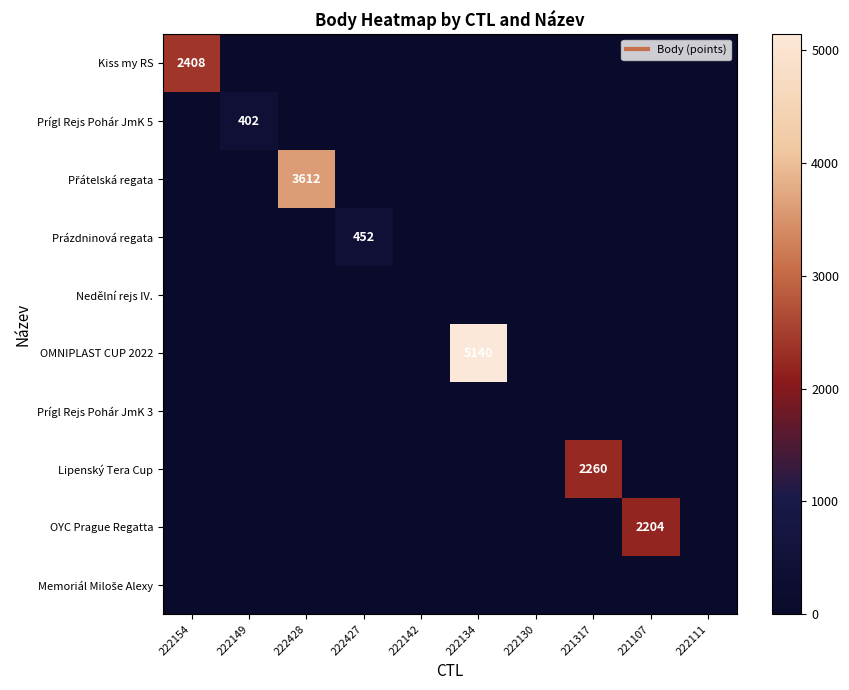

What is the sum of the Přátelská regata values at 222427 and 222428?

3612